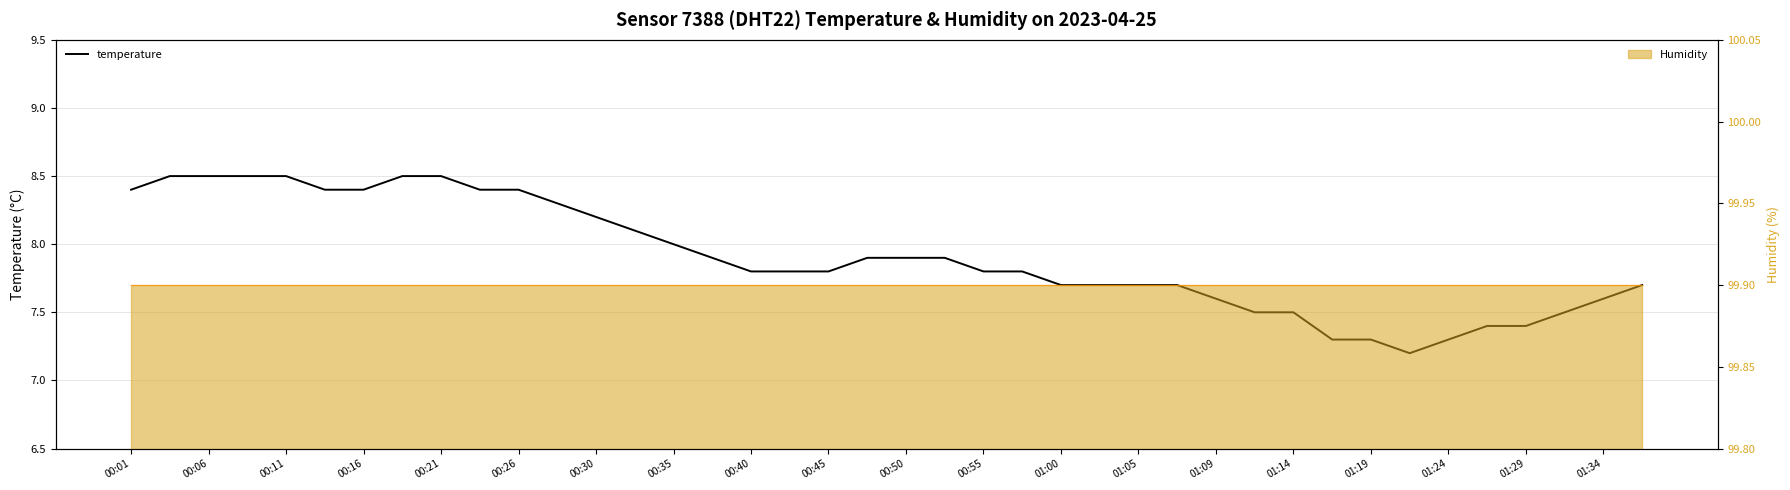

At how many categories does at least one series exceed 91?

40